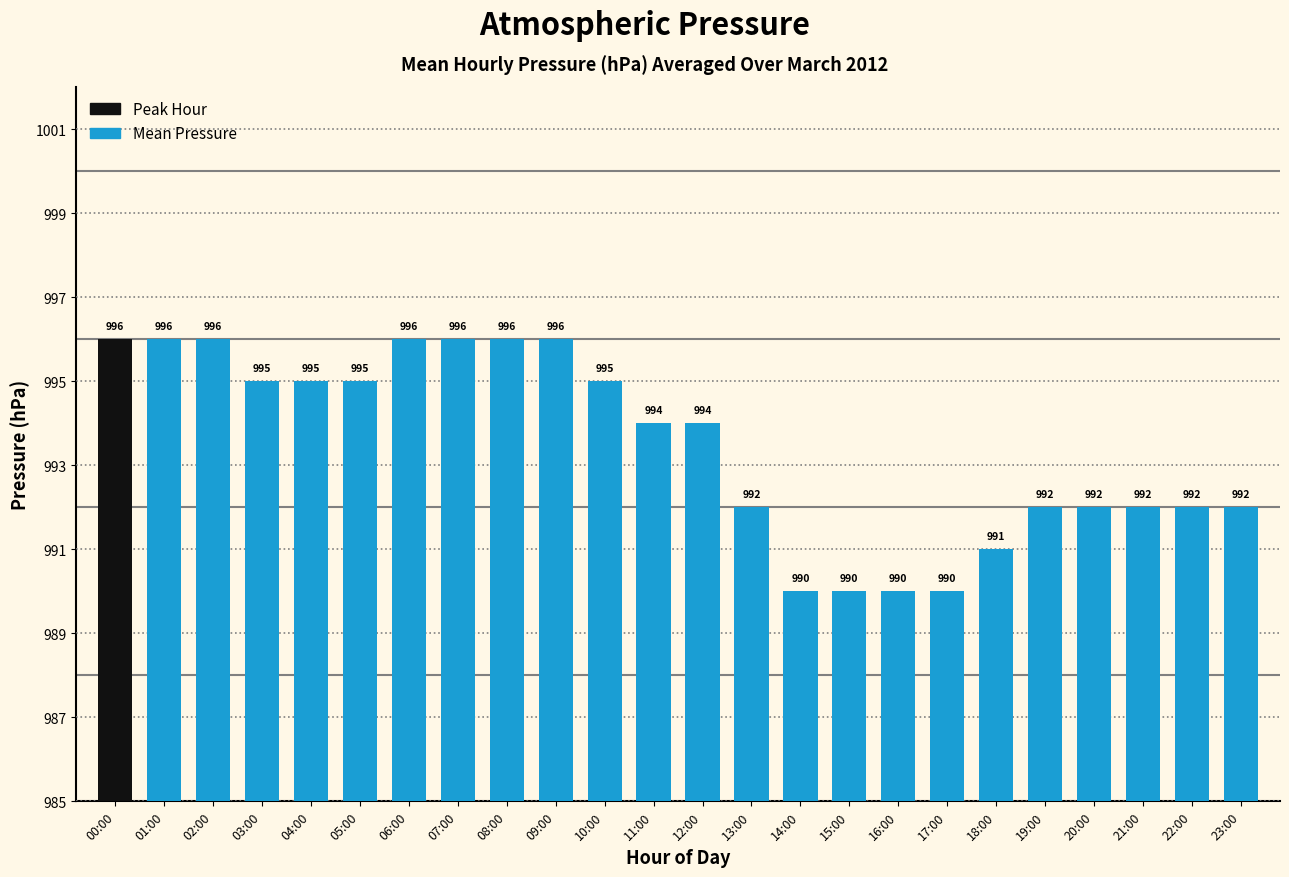

What is the change in value from 15:00 to 22:00?

+2